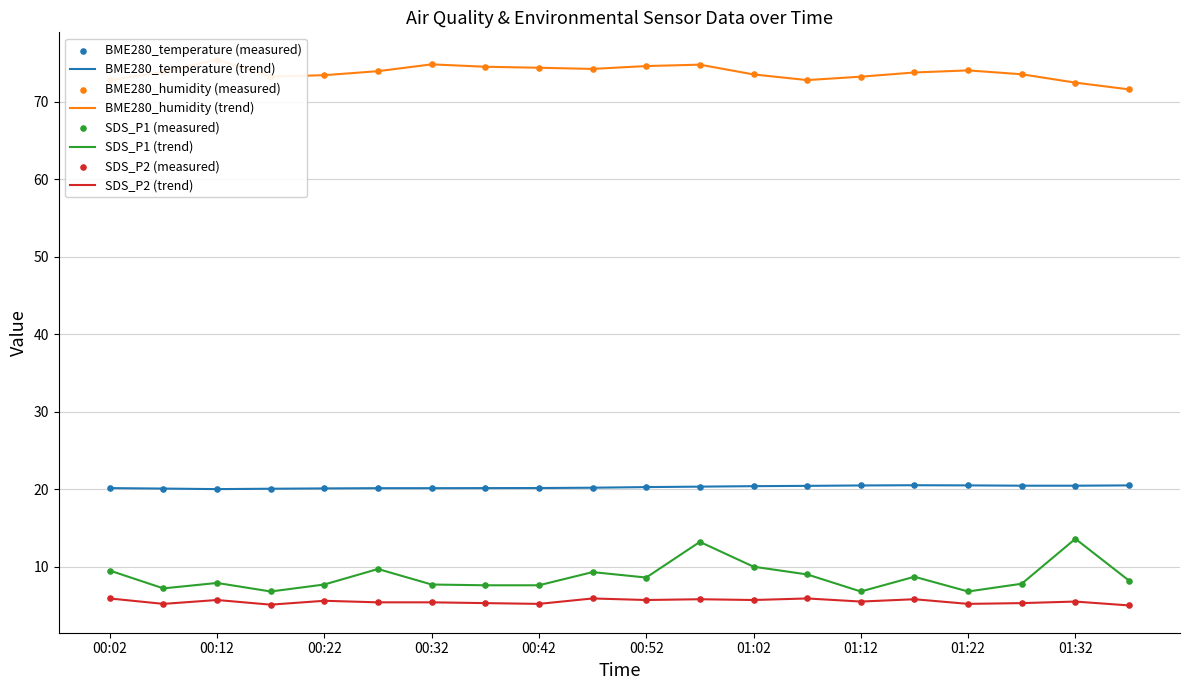

Which series reaches the maximum Y coordinate?

BME280_humidity